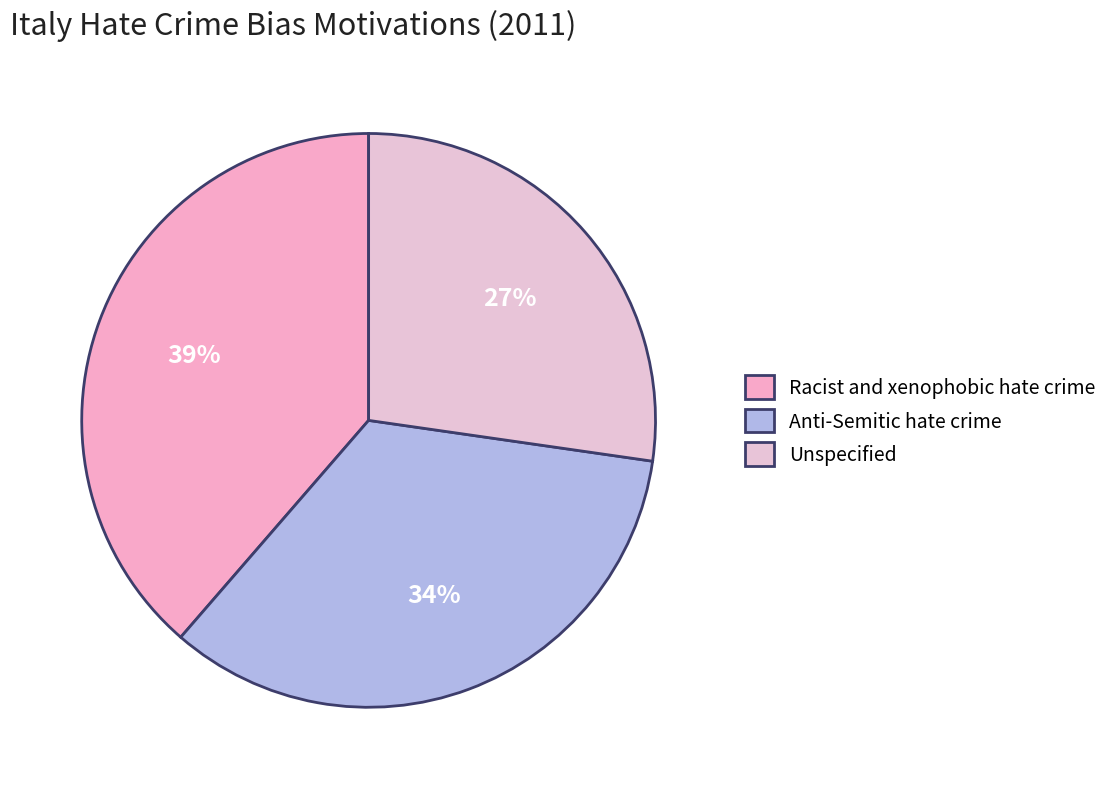

What is the ratio of the value at Unspecified to the value at Anti-Semitic hate crime?

0.8